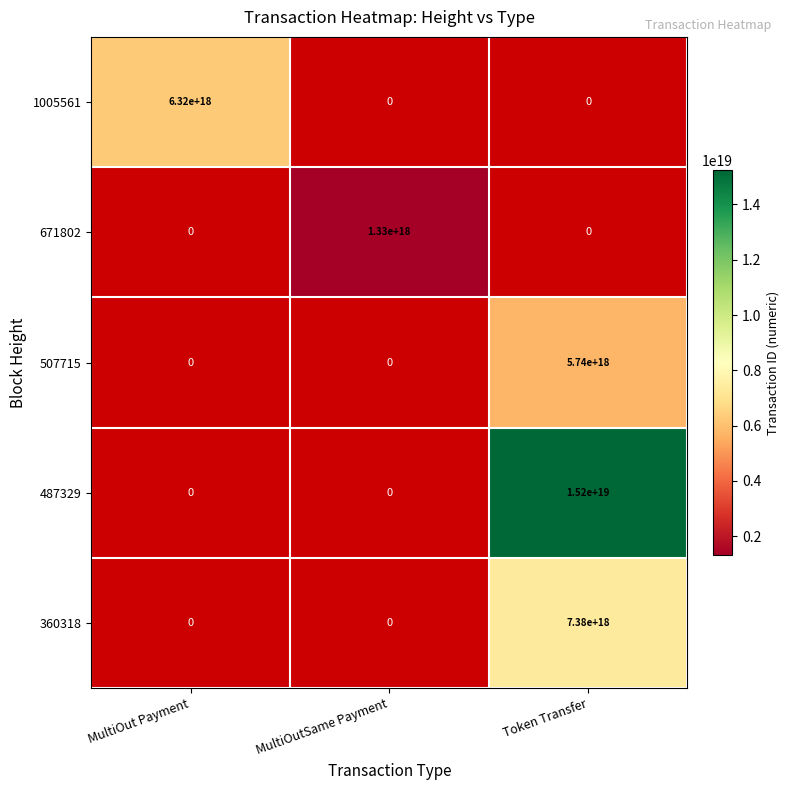

The value of 671802 at MultiOutSame Payment is 1330000000000000000. True or false?

True